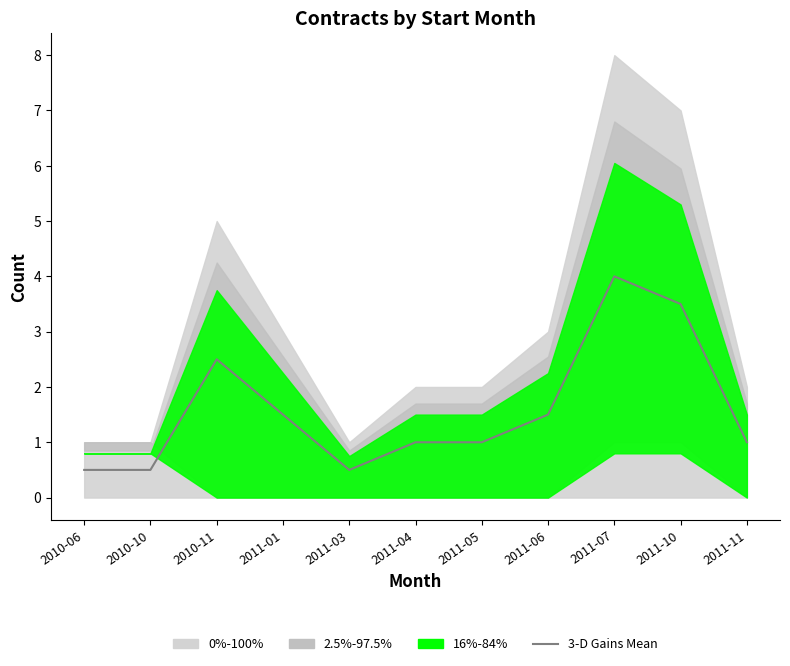

What is the label of the 10th point from the right?

2010-10